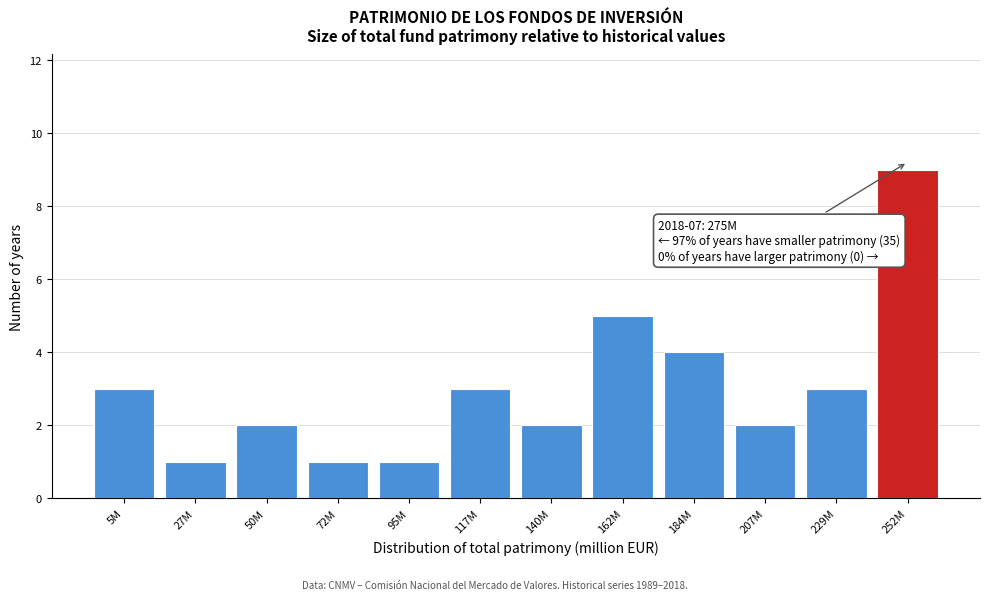

Reading right to left, extract all data points from this chart.

9	3	2	4	5	2	3	1	1	2	1	3